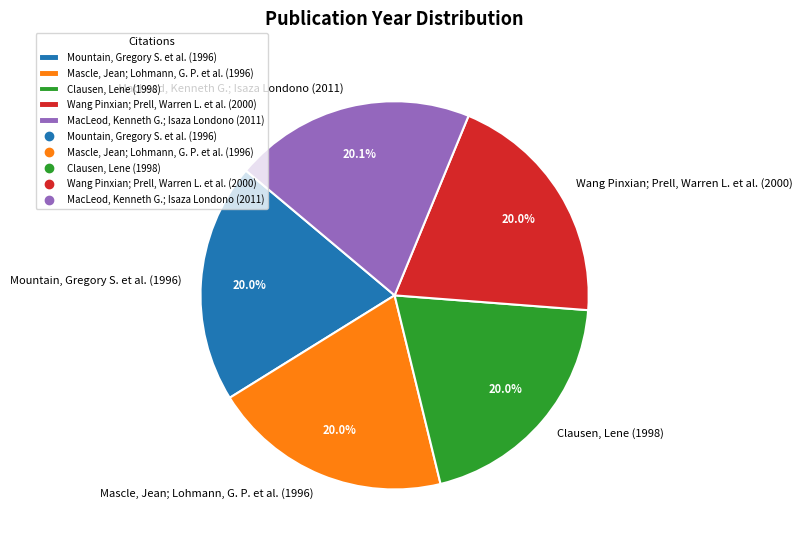

Count the number of slices in the pie.

5